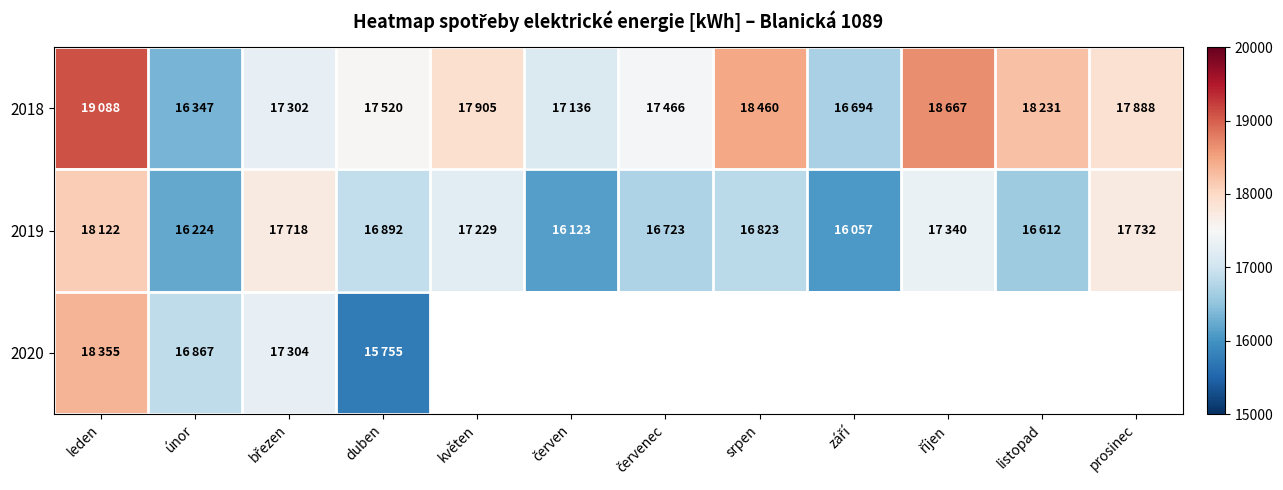

Which series has the widest spread of values?

2018